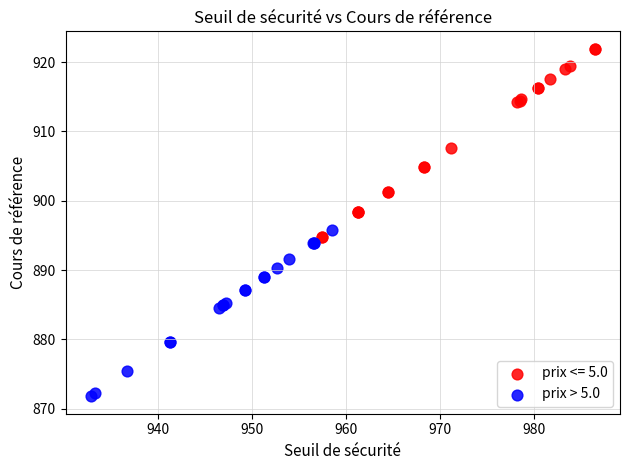

Which series reaches the maximum Y coordinate?

prix <= 5.0